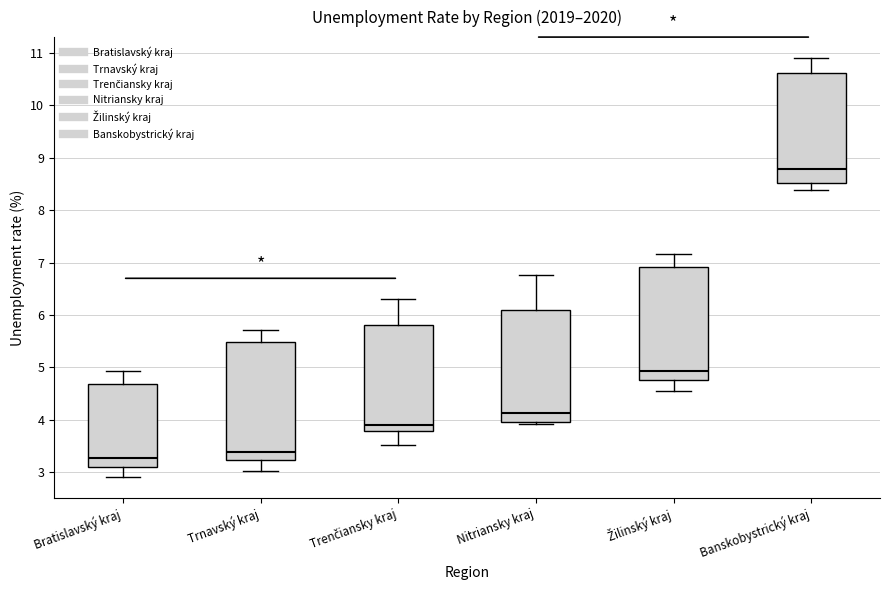

Reading left to right, transcribe this box plot: for each box, give where its median line is, the range the box spans, and where its two whiskers end, as read against the y-axis. The values are not printed on the chart, so give them approximately, as read against the axis.

Bratislavský kraj: median 3.3, box 3.1 to 4.7, whiskers 2.9 to 4.9
Trnavský kraj: median 3.4, box 3.2 to 5.5, whiskers 3.0 to 5.7
Trenčiansky kraj: median 3.9, box 3.8 to 5.8, whiskers 3.5 to 6.3
Nitriansky kraj: median 4.1, box 4.0 to 6.1, whiskers 3.9 to 6.8
Žilinský kraj: median 4.9, box 4.8 to 6.9, whiskers 4.6 to 7.2
Banskobystrický kraj: median 8.8, box 8.5 to 10.6, whiskers 8.4 to 10.9